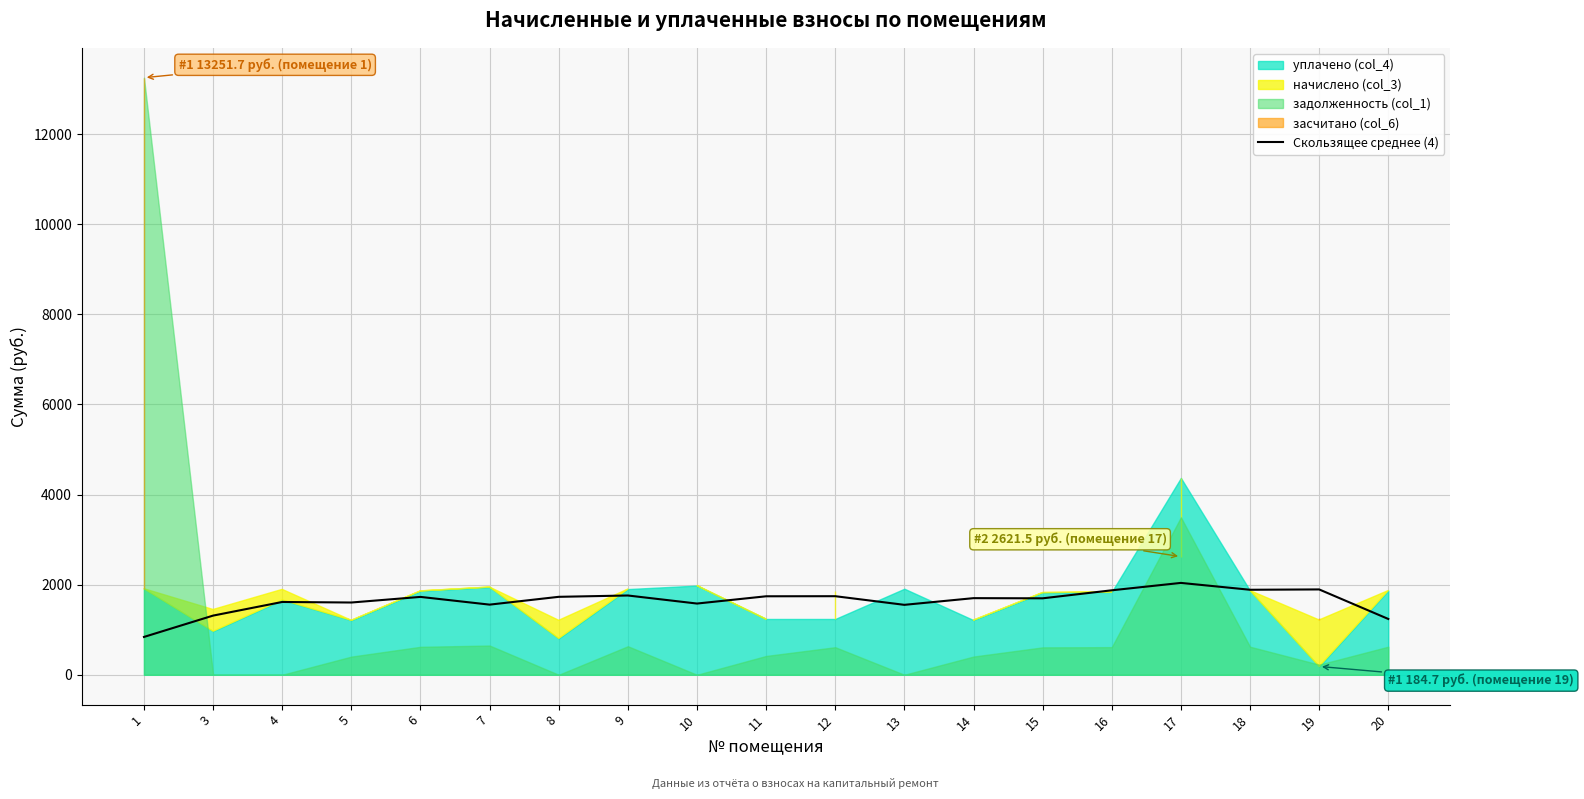

At which label does the data first exceed 1700?

6